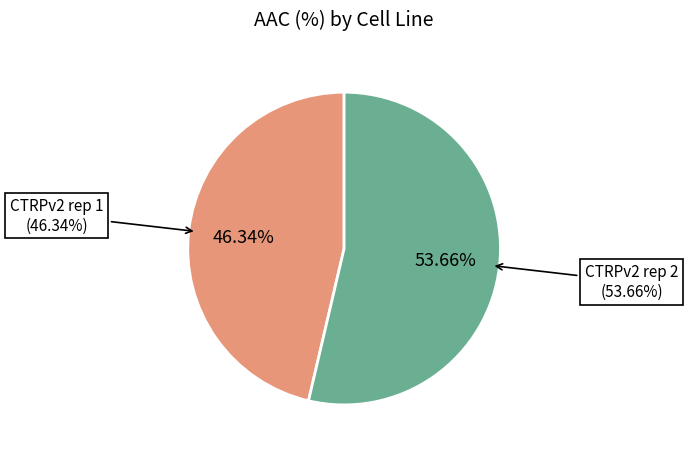

What is the majority slice?

CTRPv2 rep 2